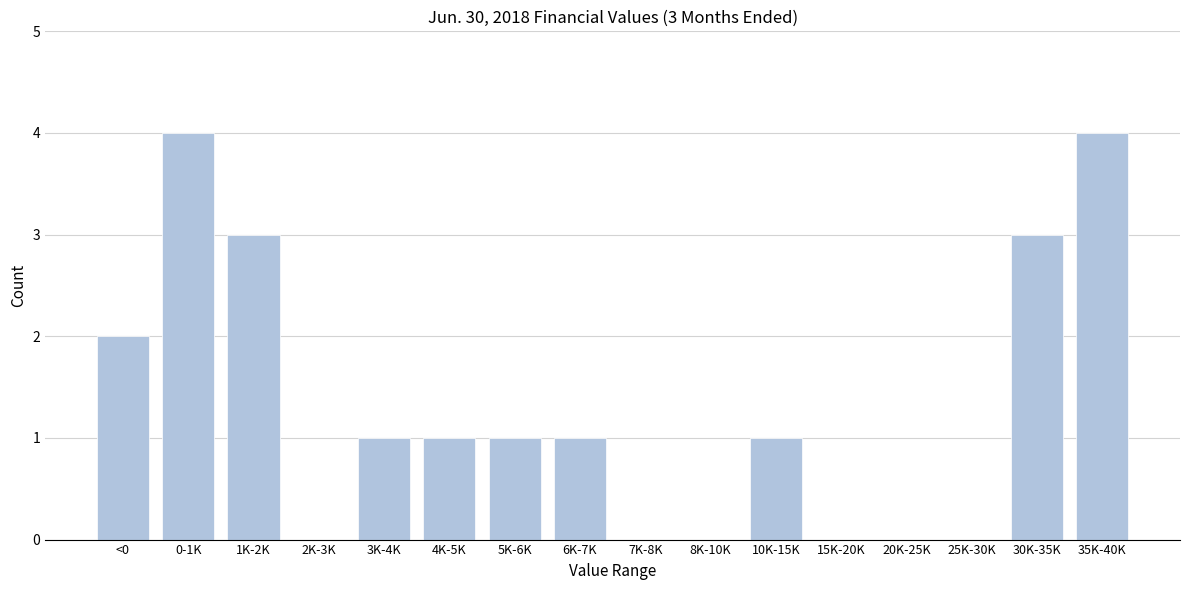

Reading right to left, what are all the values shown in this chart?

35K-40K=4	30K-35K=3	25K-30K=0	20K-25K=0	15K-20K=0	10K-15K=1	8K-10K=0	7K-8K=0	6K-7K=1	5K-6K=1	4K-5K=1	3K-4K=1	2K-3K=0	1K-2K=3	0-1K=4	<0=2